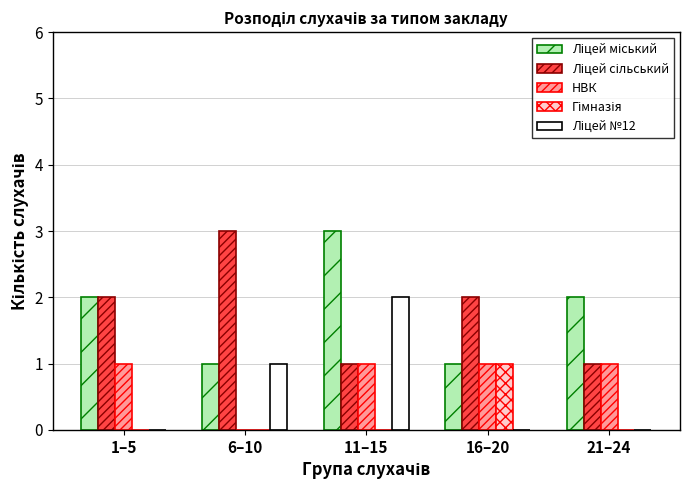

What is the total value across all series at 21–24?

4